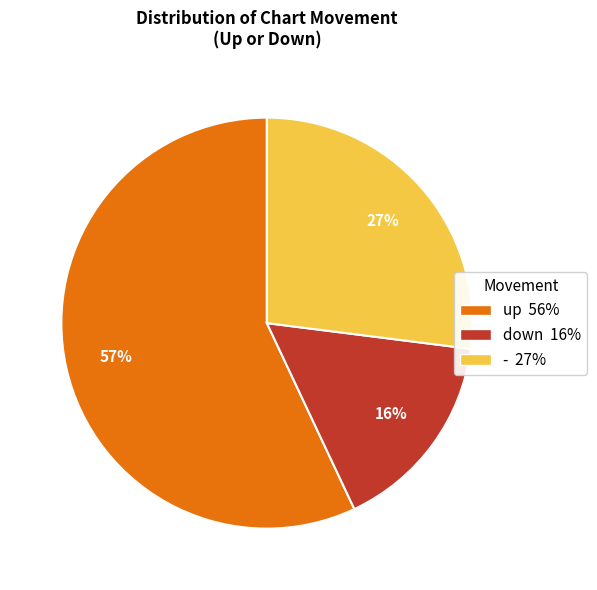

How many segments does this pie chart have?

3